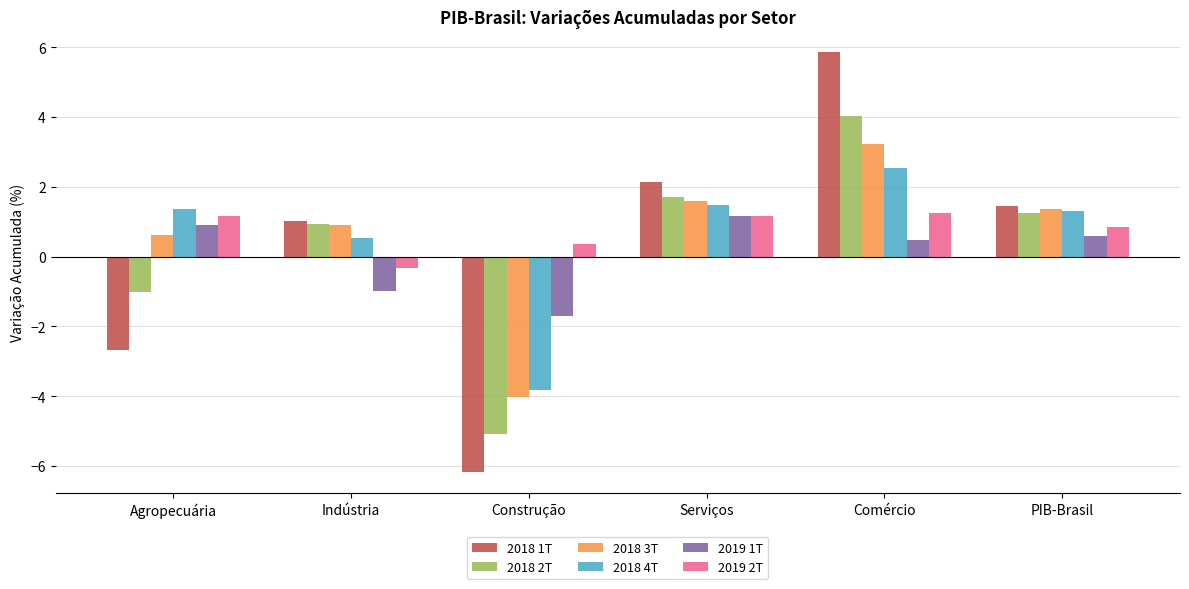

Count the number of categories in the chart.

6